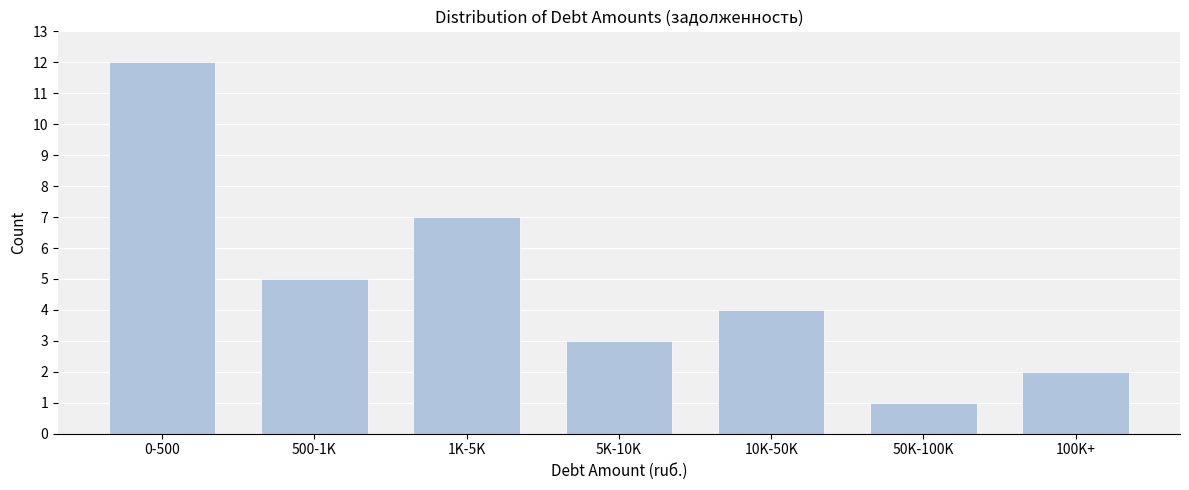

Reading left to right, what are all the values shown in this chart?

0-500=12	500-1K=5	1K-5K=7	5K-10K=3	10K-50K=4	50K-100K=1	100K+=2